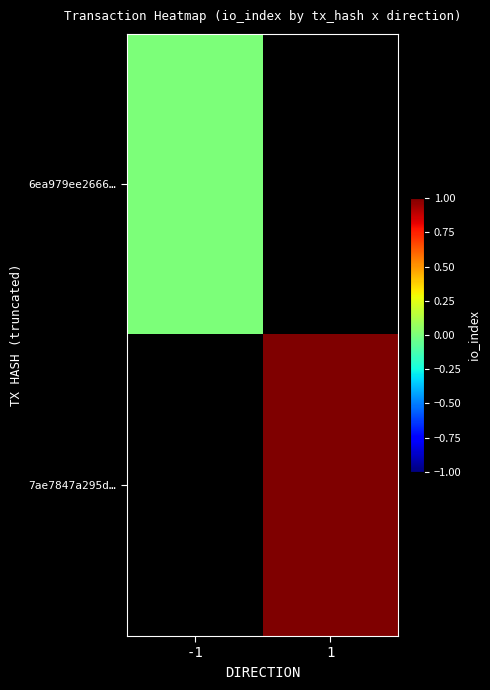

Rank the series by their average value, from lowest to highest.

6ea979ee2666…, 7ae7847a295d…